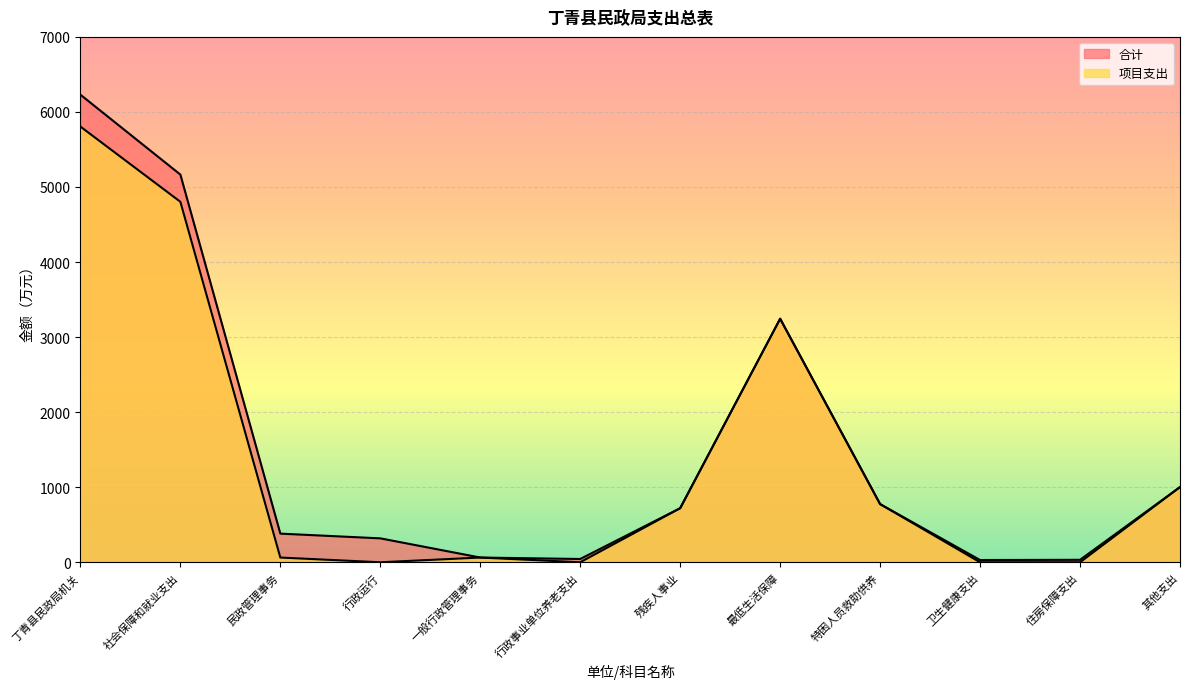

True or false: 合计 and 项目支出 intersect in this chart.

False